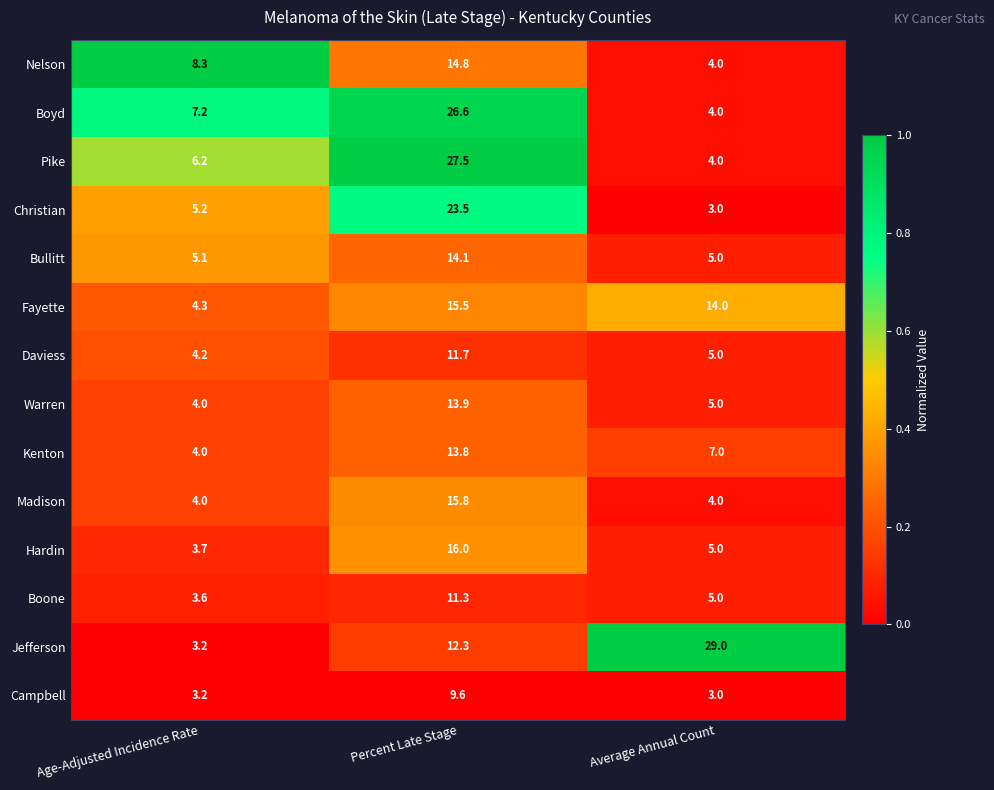

Which category has the highest value across all series?

Average Annual Count